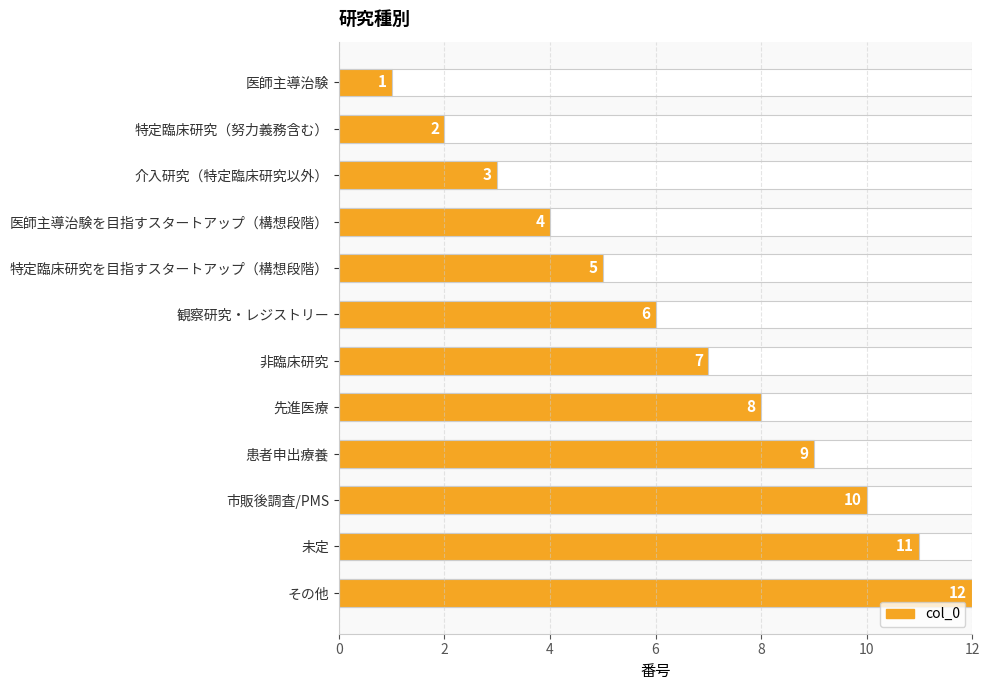

How many data points are less than 7?

6